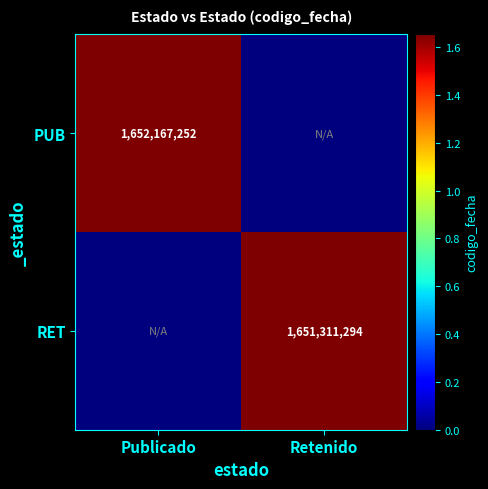

Is the value of PUB at Publicado greater than the value of RET at Retenido?

Yes